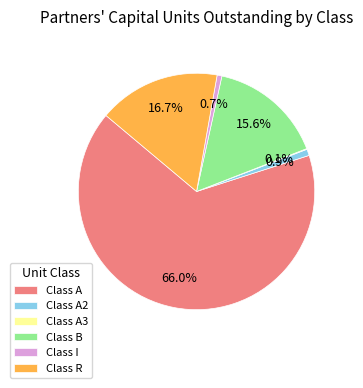

To the nearest percent, what is the difference between the Class A2 and Class A slice percentages?

65%